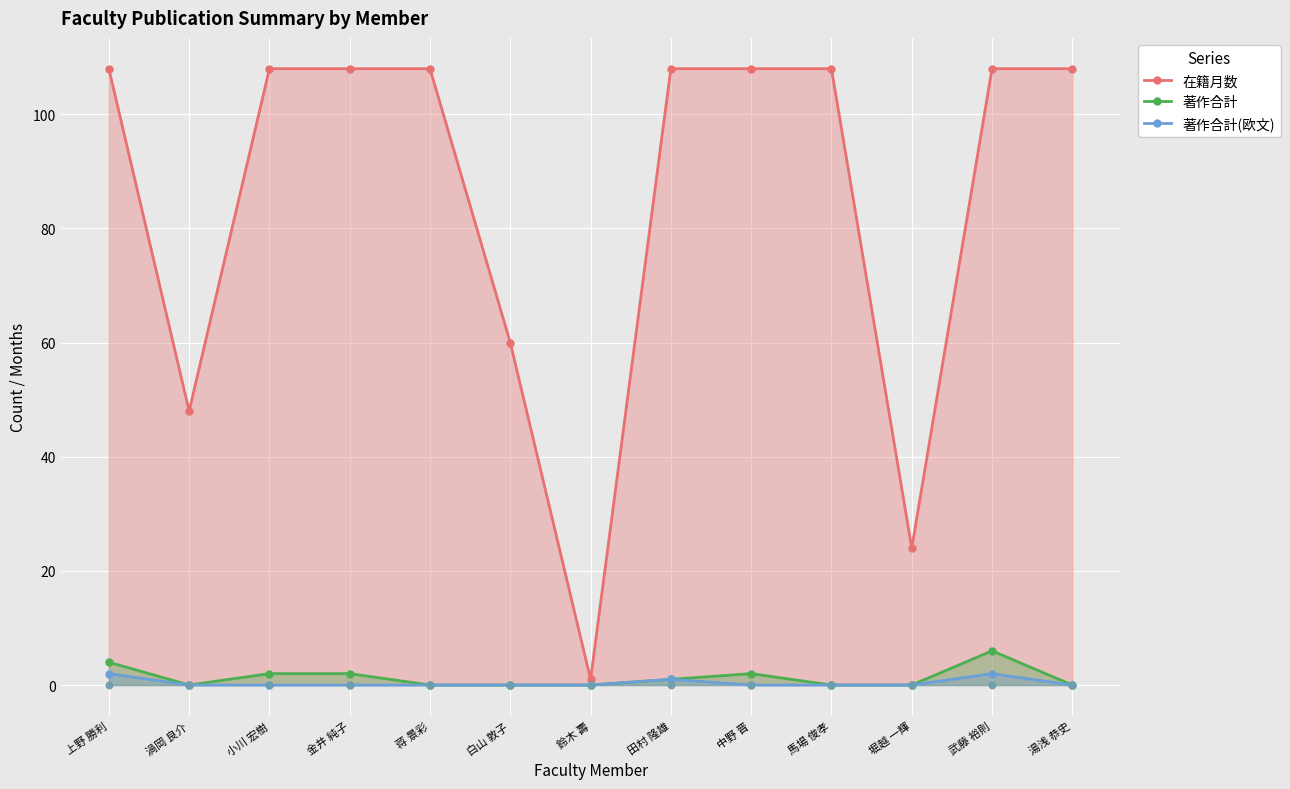

Is the value of 著作合計 at 上野 勝利 greater than the value of 在籍月数 at 堀越 一輝?

No